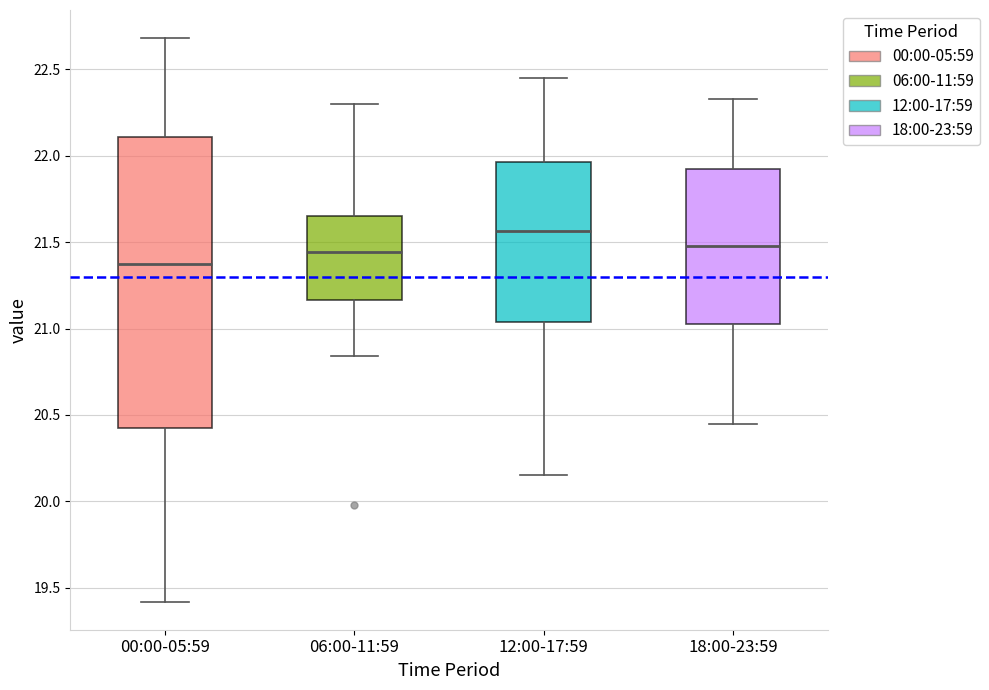

Reading left to right, read every box against the y-axis: the position of its median line, the range the box covers, and the ends of its whiskers. The values are not printed on the chart, so give them approximately, as read against the axis.

00:00-05:59: median 21.40, box 20.40 to 22.10, whiskers 19.40 to 22.70
06:00-11:59: median 21.45, box 21.15 to 21.65, whiskers 20.85 to 22.30
12:00-17:59: median 21.55, box 21.05 to 21.95, whiskers 20.15 to 22.45
18:00-23:59: median 21.50, box 21.05 to 21.90, whiskers 20.45 to 22.35